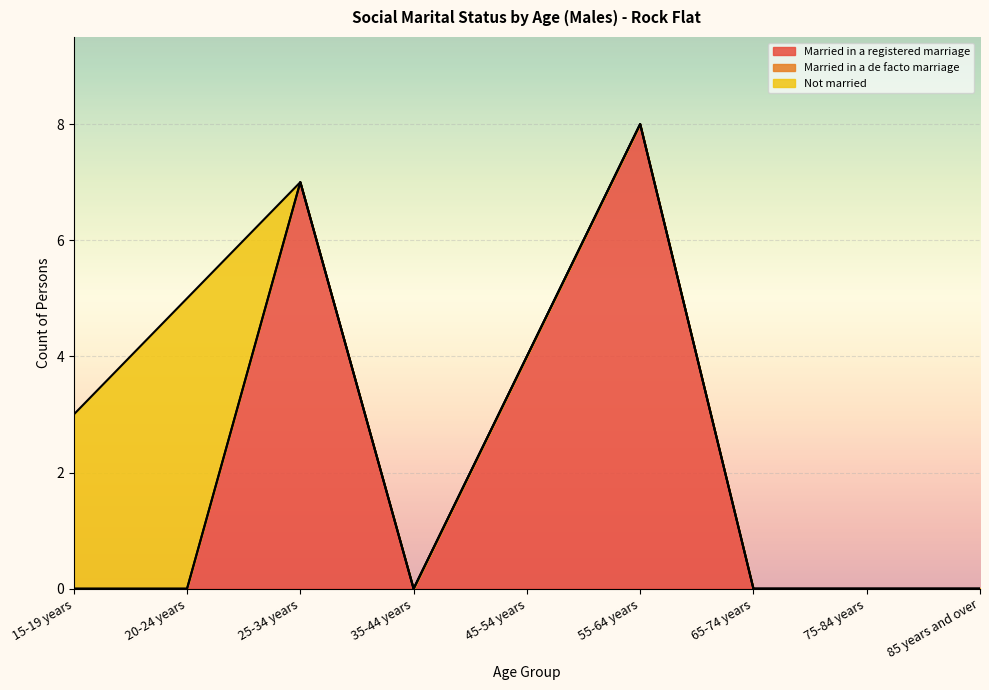

What is the sum of all Married in a registered marriage values?

19